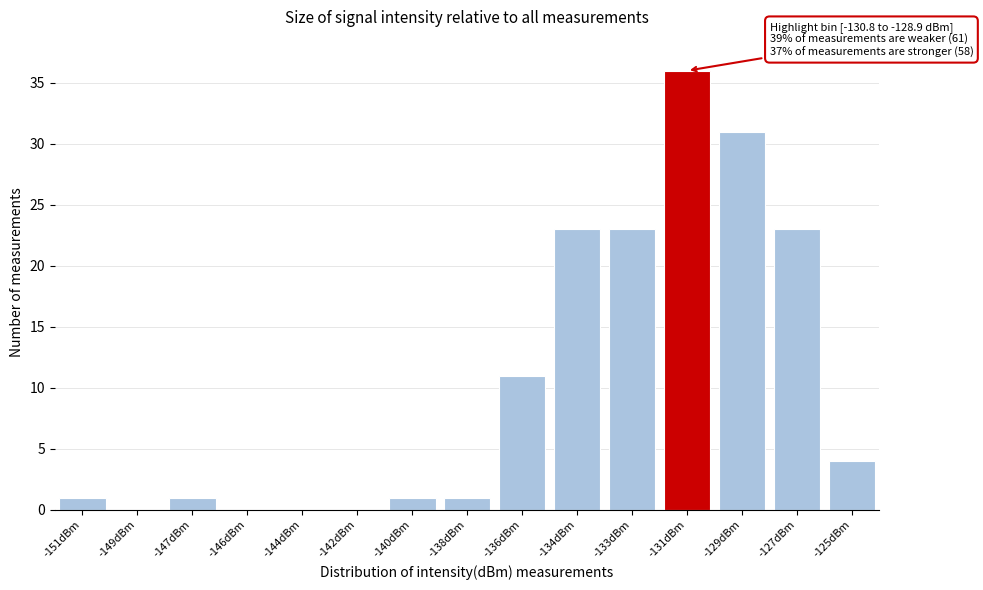

Reading left to right, list all the values displayed in this chart.

-151dBm=1	-149dBm=0	-147dBm=1	-146dBm=0	-144dBm=0	-142dBm=0	-140dBm=1	-138dBm=1	-136dBm=11	-134dBm=23	-133dBm=23	-131dBm=36	-129dBm=31	-127dBm=23	-125dBm=4